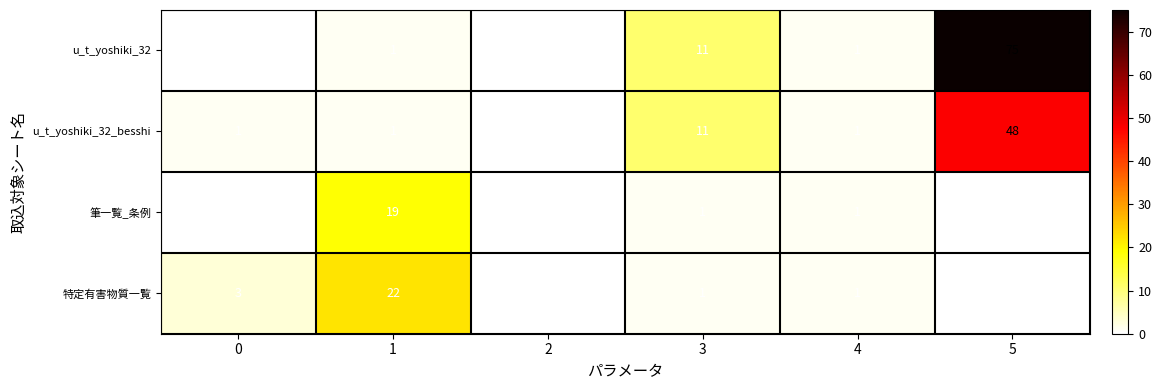

The value of u_t_yoshiki_32_besshi at 3 is 15. True or false?

False